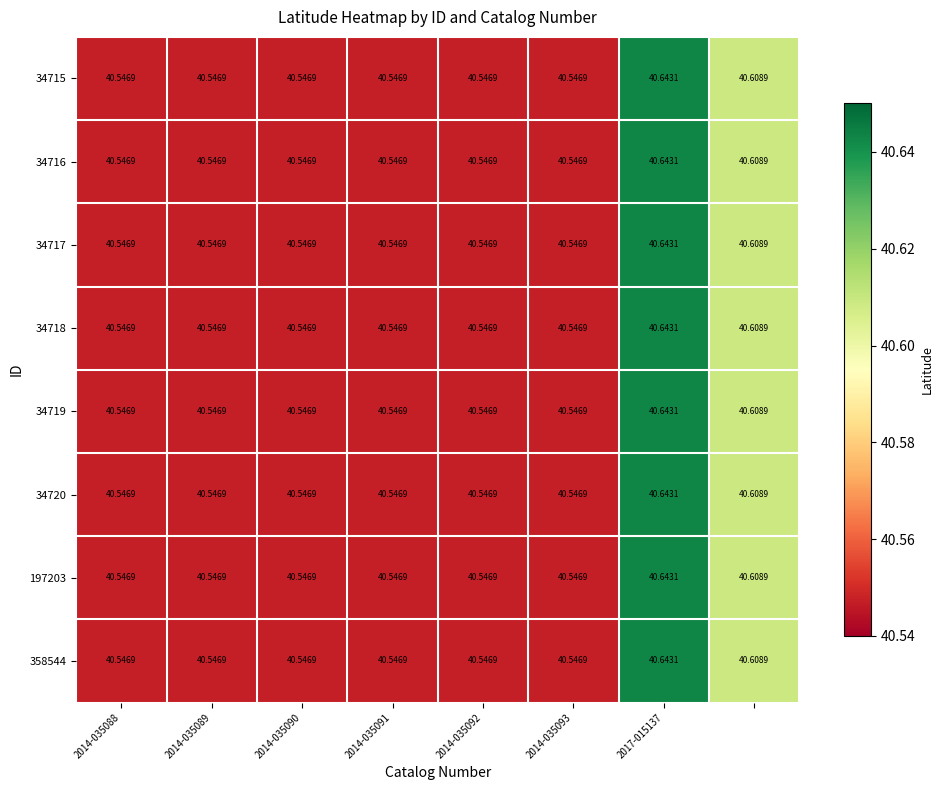

Reading left to right, extract all data points from this chart.

34715: 40.5	40.5	40.5	40.5	40.5	40.5	40.6	40.6
34716: 40.5	40.5	40.5	40.5	40.5	40.5	40.6	40.6
34717: 40.5	40.5	40.5	40.5	40.5	40.5	40.6	40.6
34718: 40.5	40.5	40.5	40.5	40.5	40.5	40.6	40.6
34719: 40.5	40.5	40.5	40.5	40.5	40.5	40.6	40.6
34720: 40.5	40.5	40.5	40.5	40.5	40.5	40.6	40.6
197203: 40.5	40.5	40.5	40.5	40.5	40.5	40.6	40.6
358544: 40.5	40.5	40.5	40.5	40.5	40.5	40.6	40.6